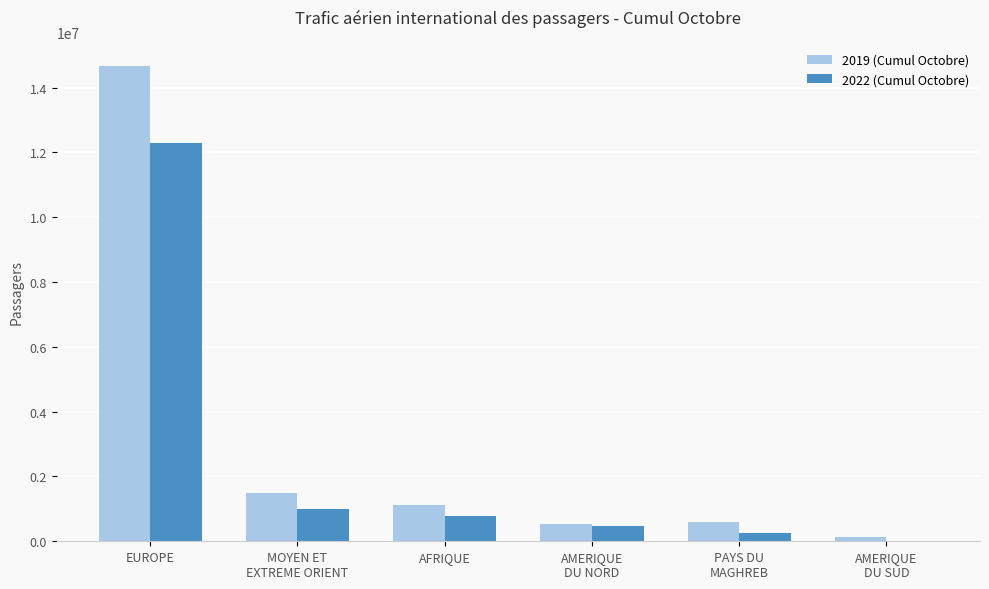

At which label does 2019 (Cumul Octobre) reach its peak?

EUROPE